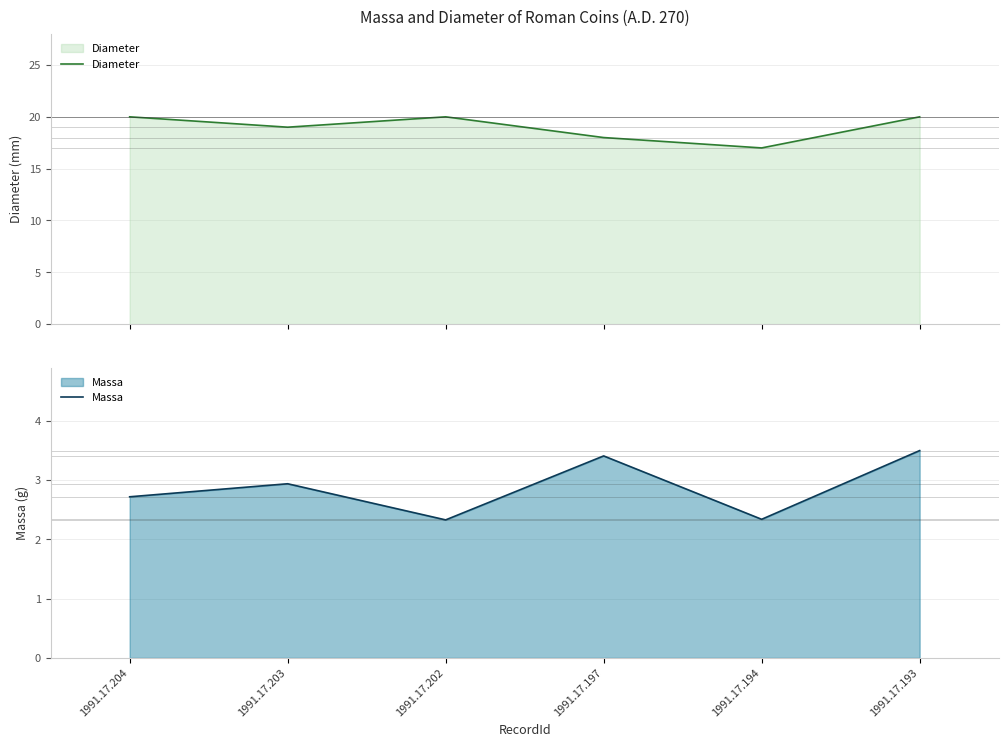

At which category does the chart reach its peak across all series?

1991.17.204